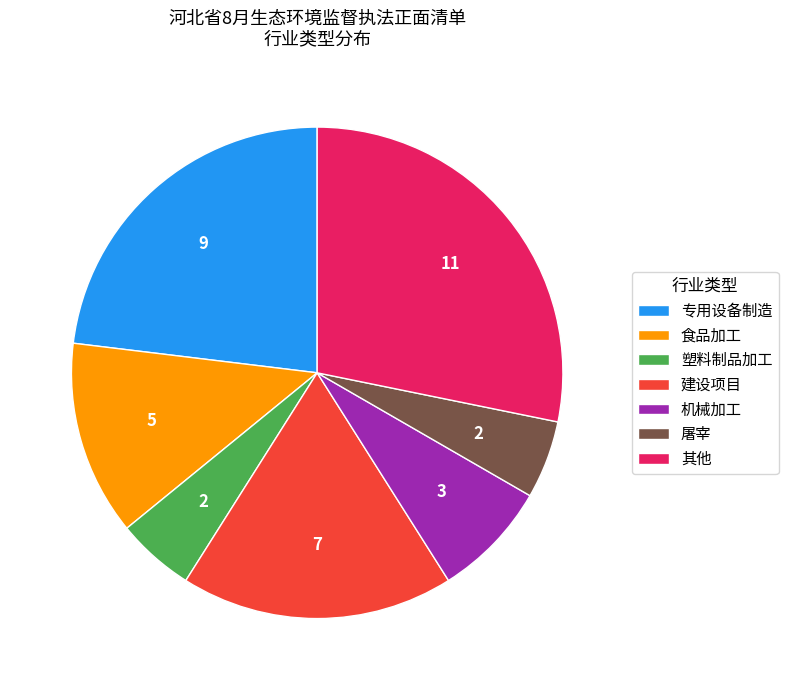

Approximately how many times larger is the value at 机械加工 compared to 塑料制品加工?

1.5